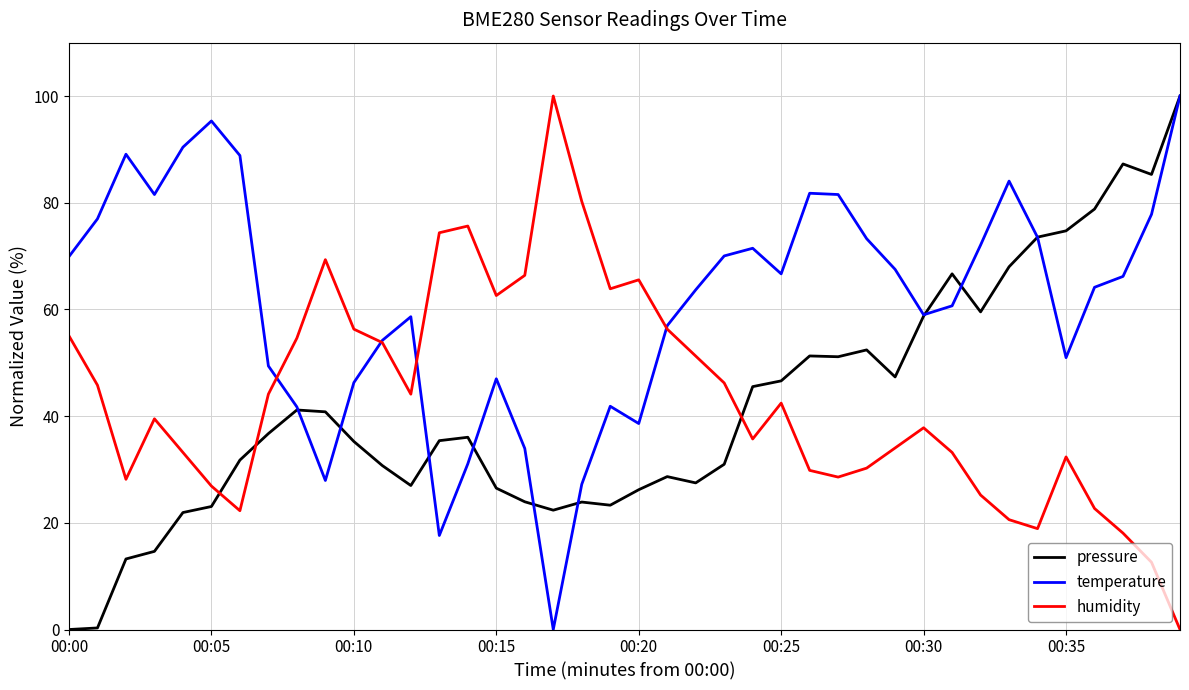

Which series ends up on top after the final intersection of humidity and temperature?

temperature